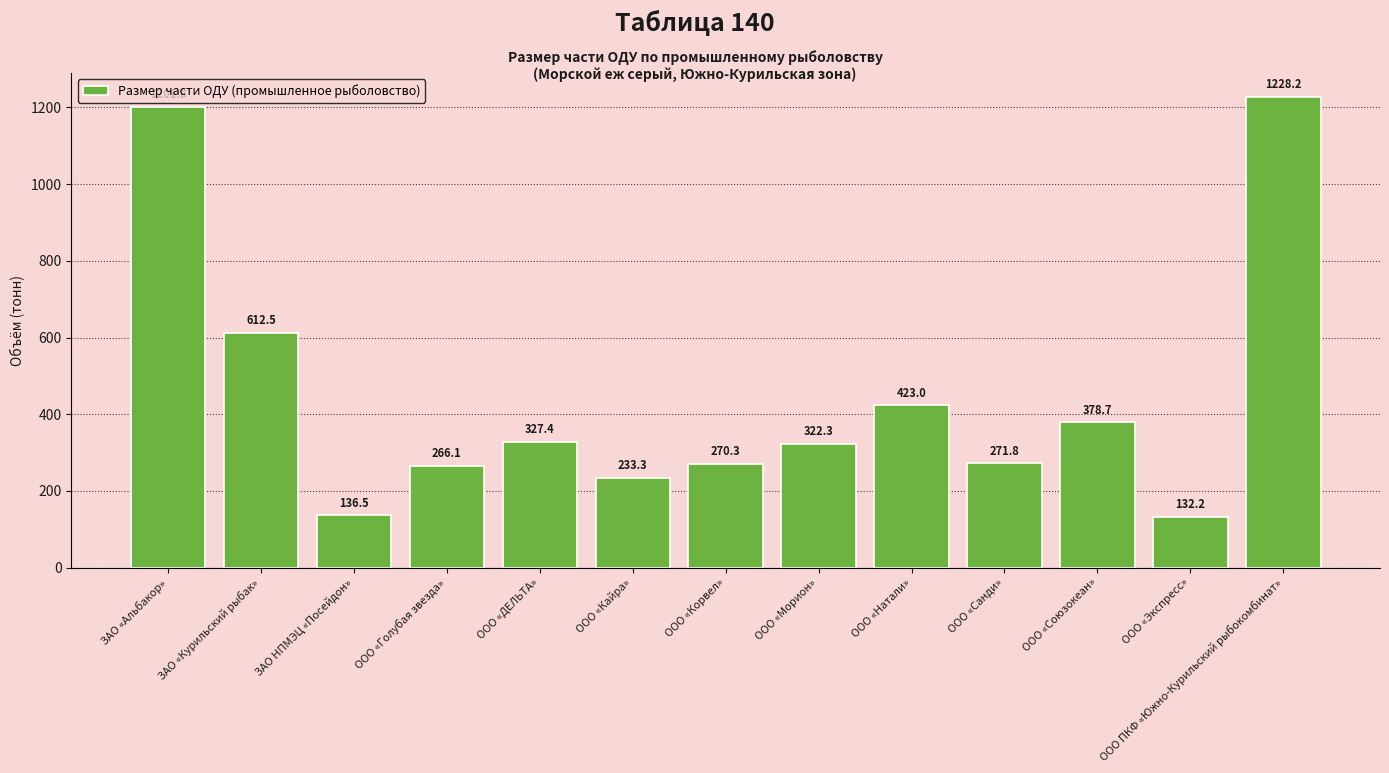

Where is the data nearest to the value 680?

ЗАО «Курильский рыбак»